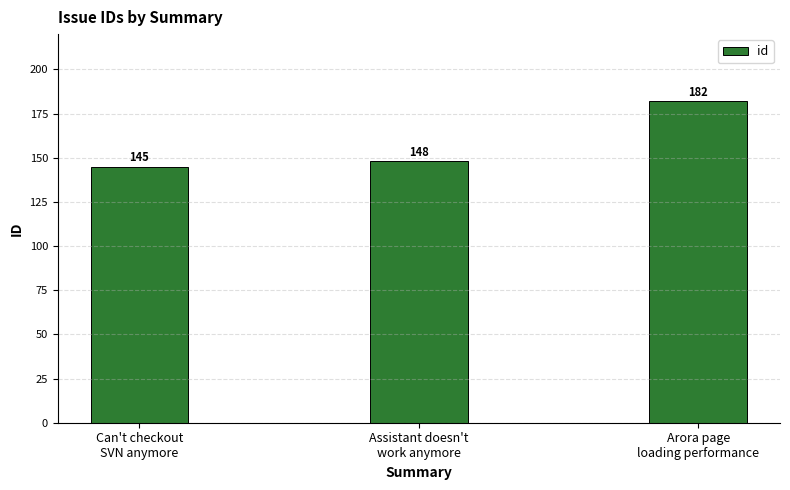

At which label is the value closest to 163?

Assistant doesn't
work anymore